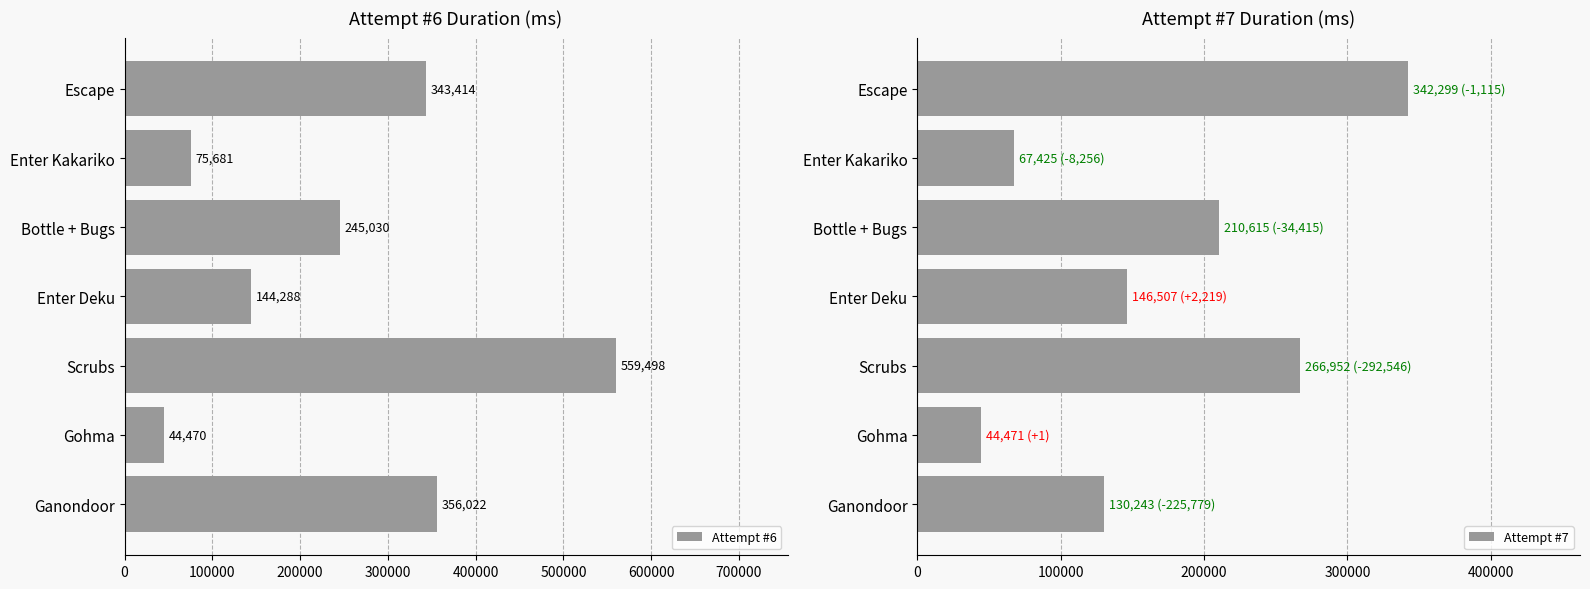

What is the difference between the maximum and minimum values in the Attempt #6 series?

515028